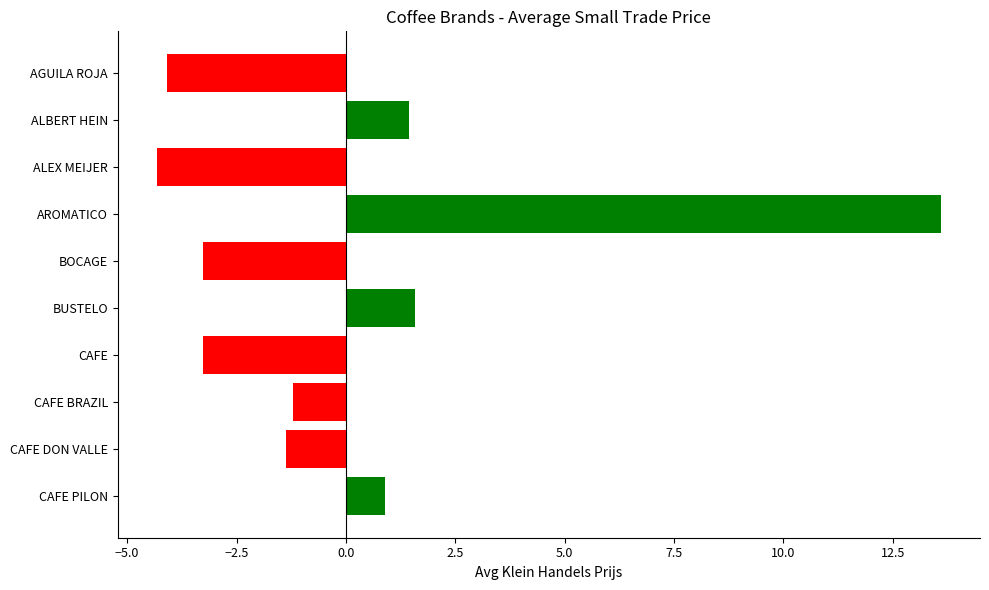

How many categories are shown in the chart?

10